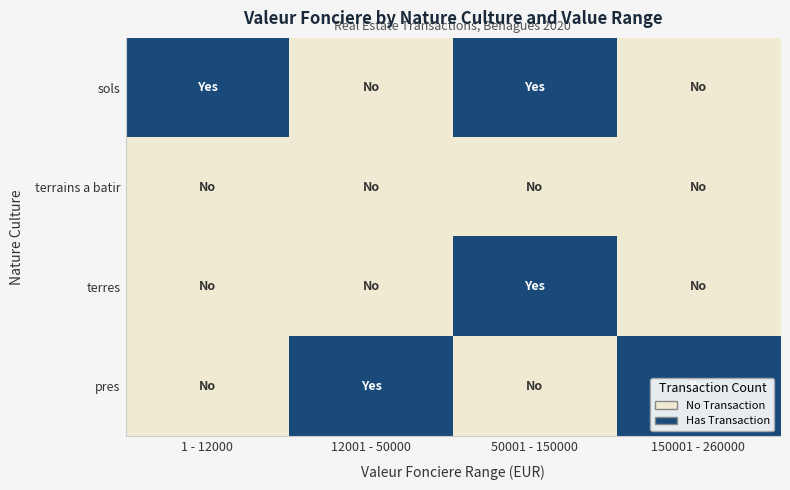

What is the total value across all series at 1 - 12000?

1